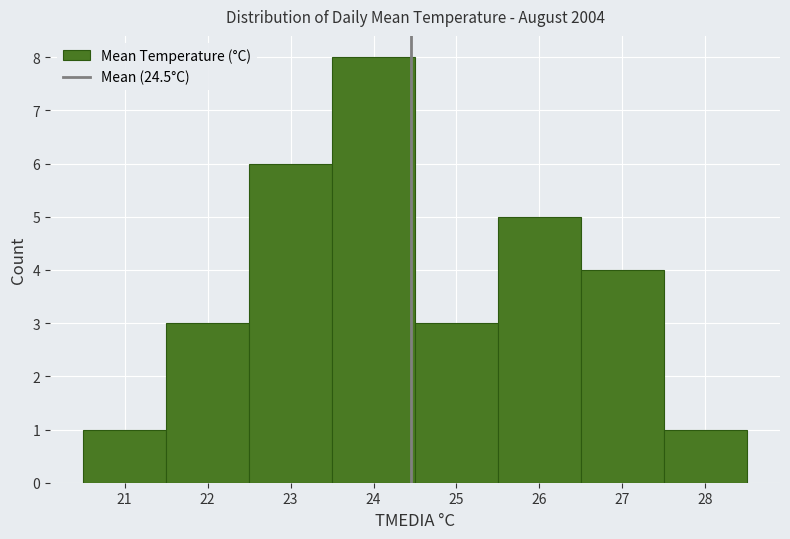

How tall is the bar that spans 21.5 to 22.5 on the x-axis? The values are not printed on the chart, so give them approximately, as read against the axis.

3